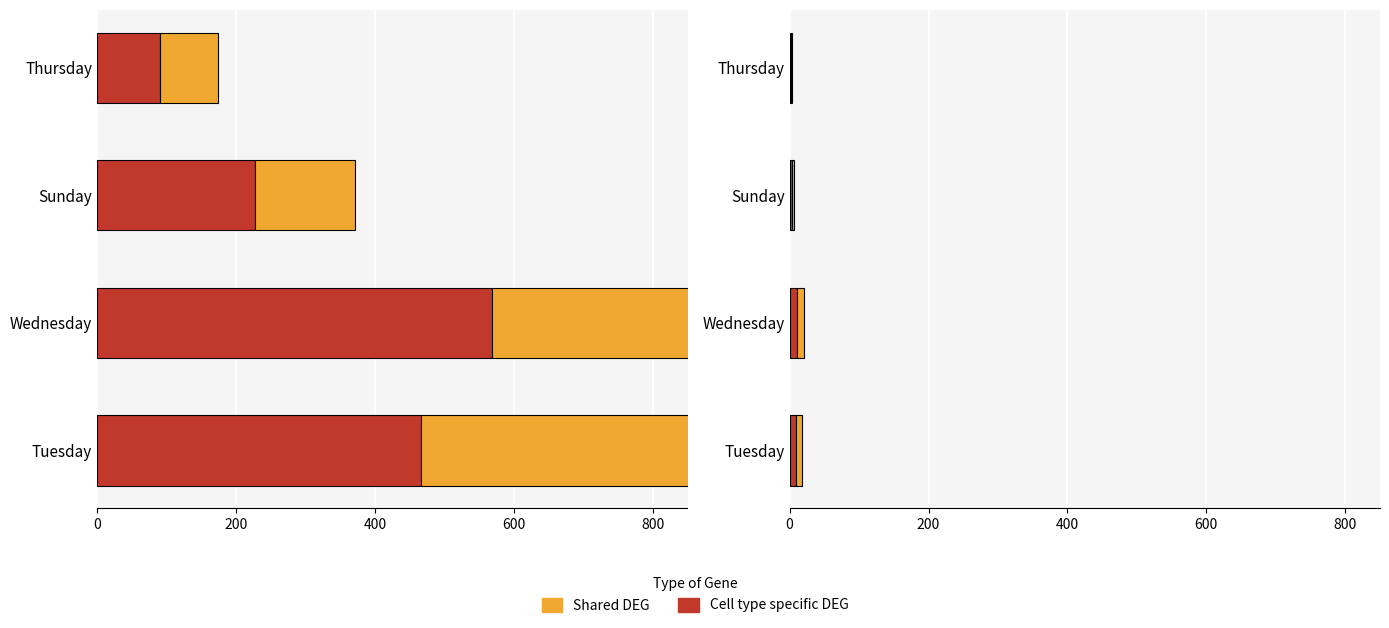

Rank the series at Tuesday from lowest to highest value.

Cell type specific DEG, Shared DEG